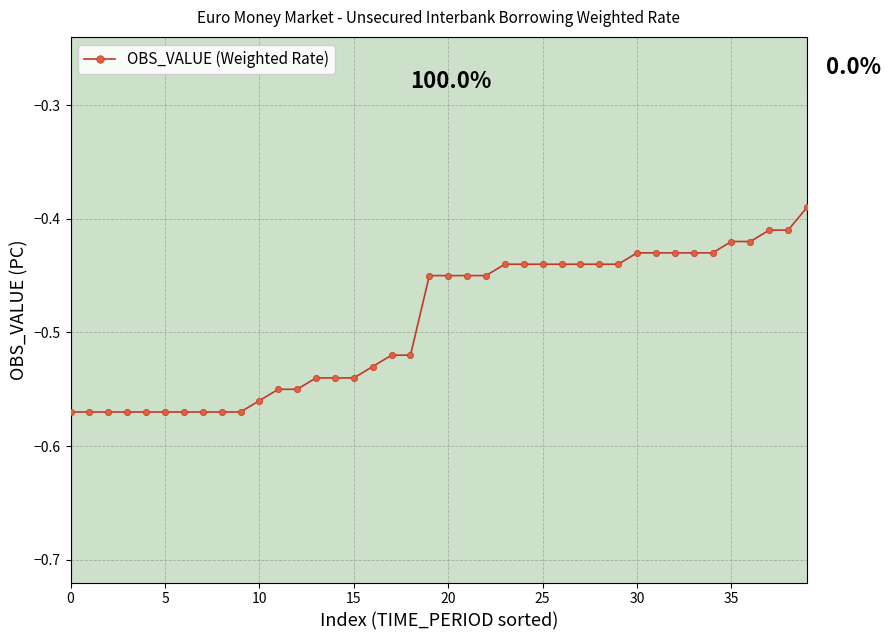

What is the difference between the second highest and minimum values?

0.2